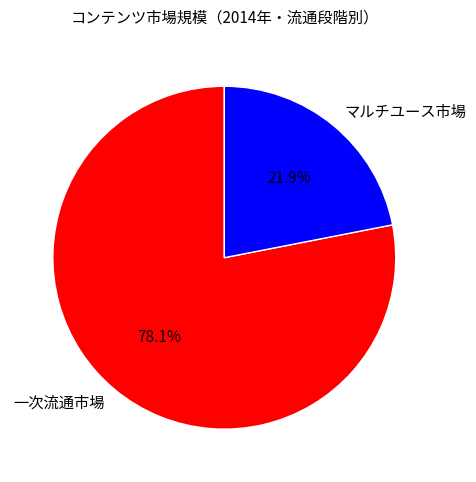

To the nearest percent, what percentage of the pie is マルチユース市場?

22%